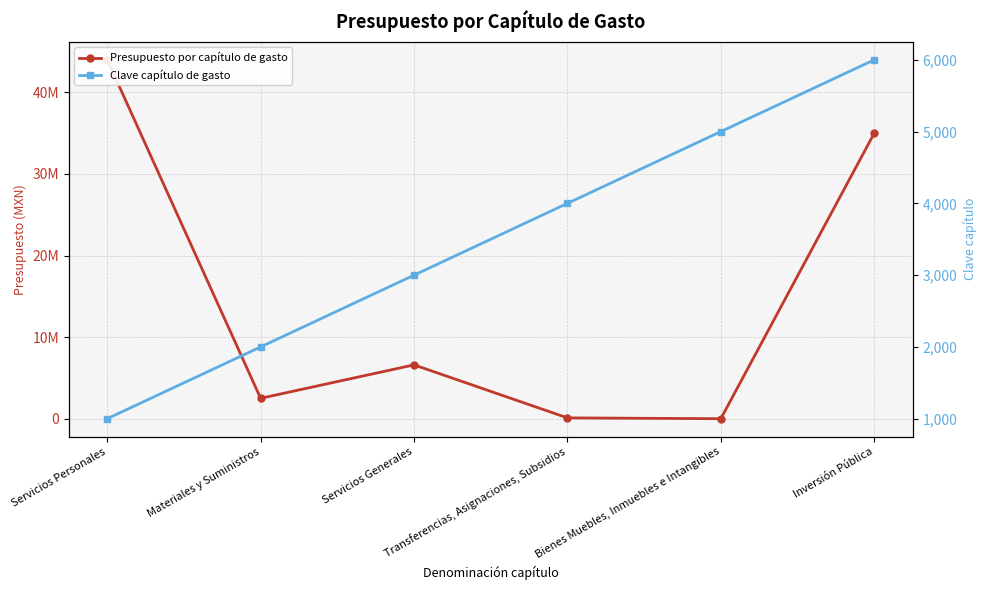

What is the difference between the highest and lowest values at Servicios Personales?

43999000